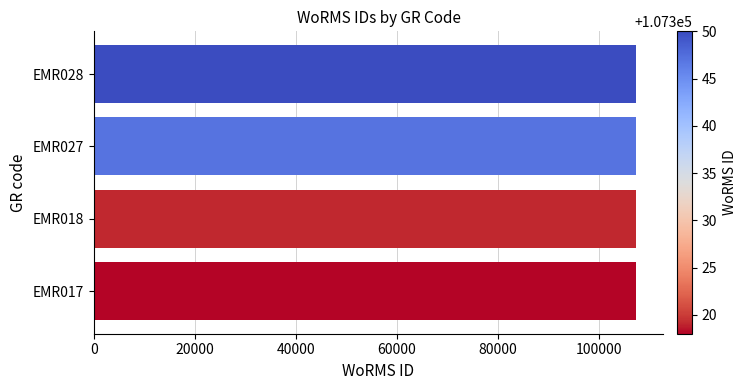

Count the number of categories in the chart.

4